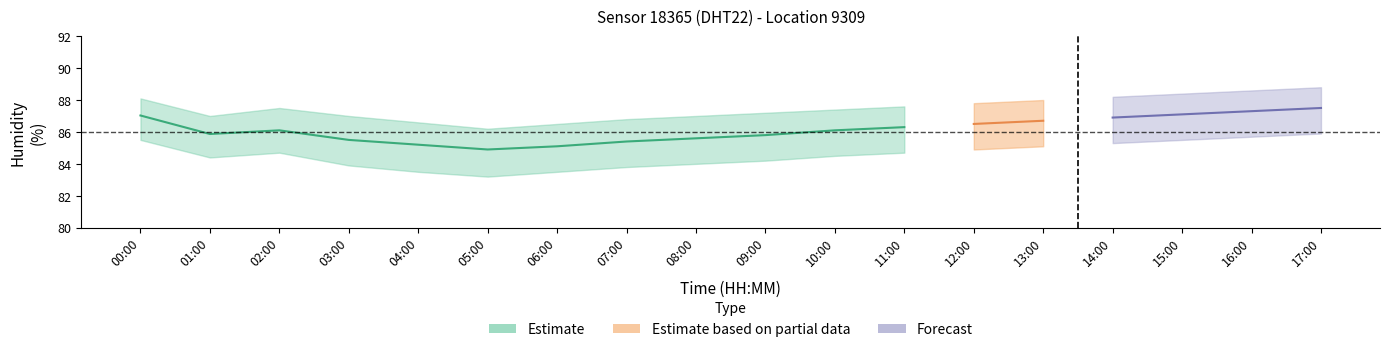

At which label is temperature_lower closest to 0?

09:00